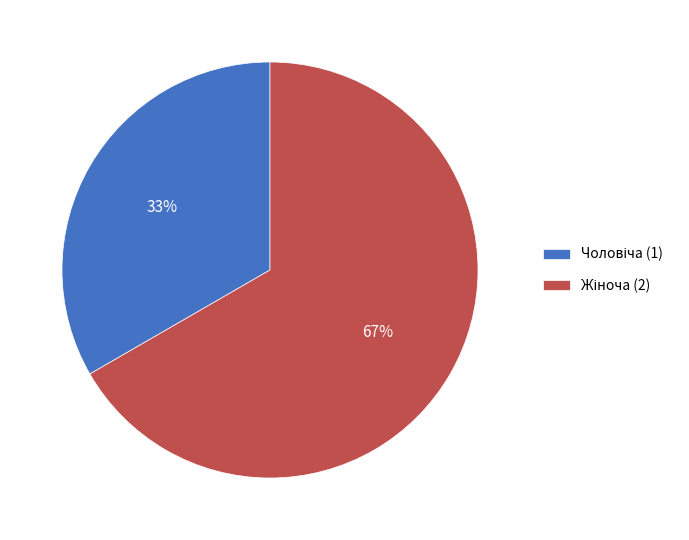

To the nearest percent, what is the average slice percentage?

50%